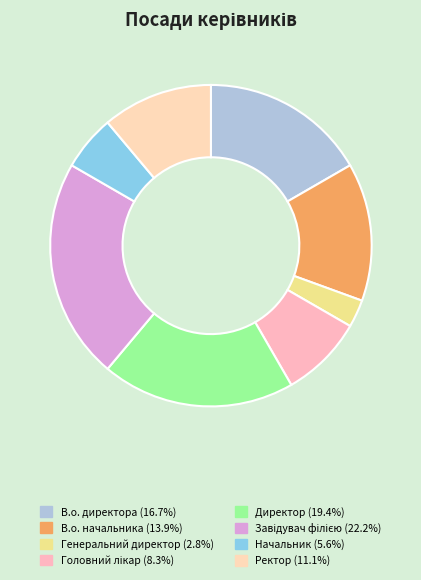

Approximately how many times larger is the value at Ректор compared to Генеральний директор?

4.0